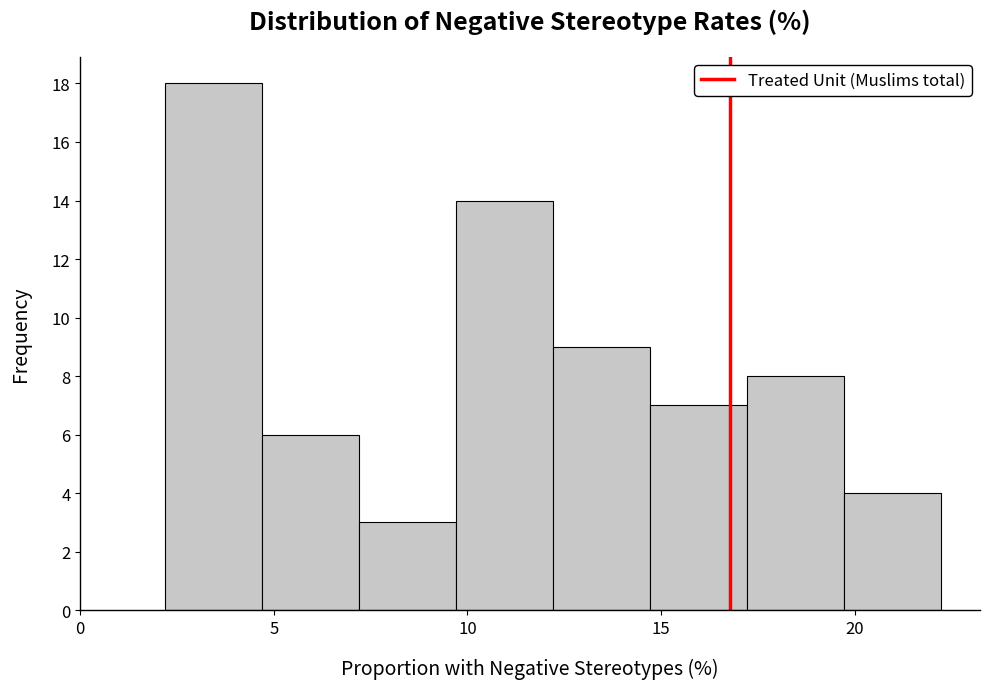

Reading left to right, transcribe this chart: for each bar, give the range it covers on the x-axis and its height. Neither the bar edges nor the heights are printed on the chart, so give them approximately, as read against the axes.

2.0 to 4.5: 18
4.5 to 7.0: 6
7.0 to 9.5: 3
9.5 to 12.0: 14
12.0 to 14.5: 9
14.5 to 17.0: 7
17.0 to 19.5: 8
19.5 to 22.0: 4